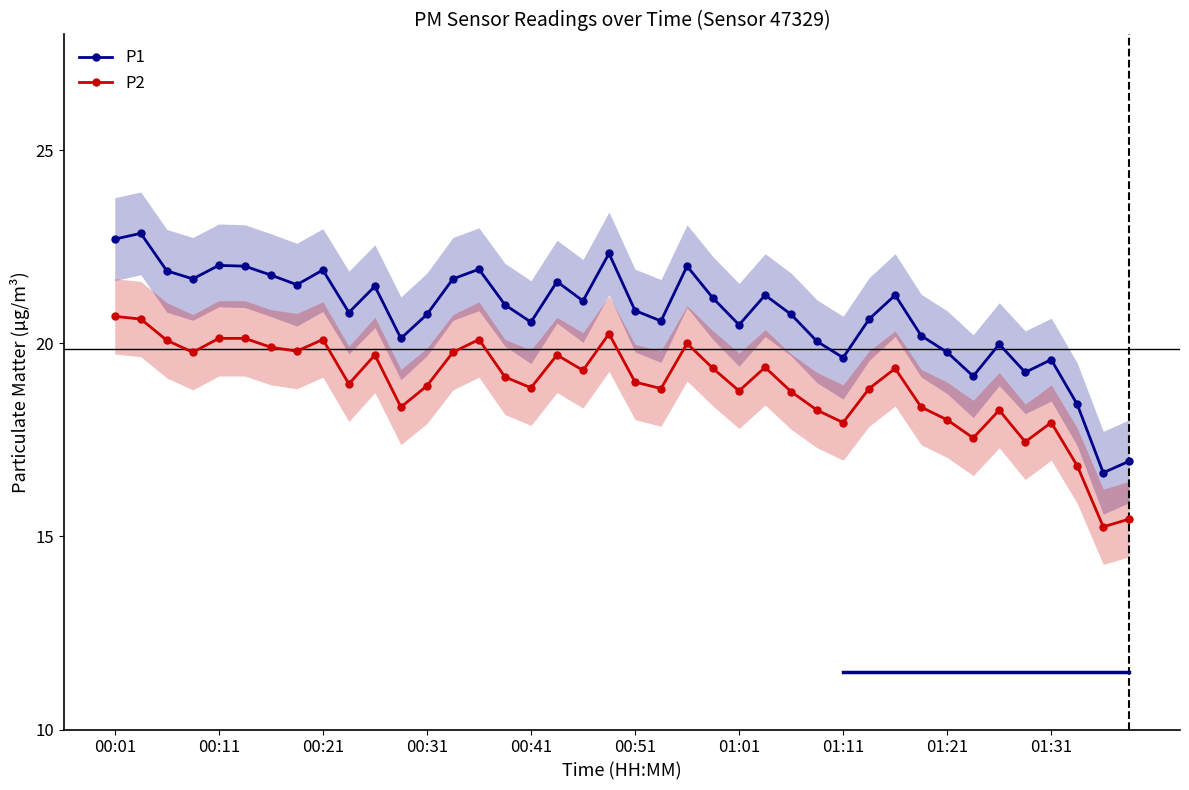

What is the highest value of the P2 series?

20.7